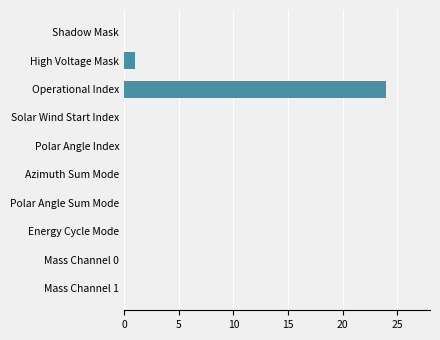

How many categories are shown in the chart?

10